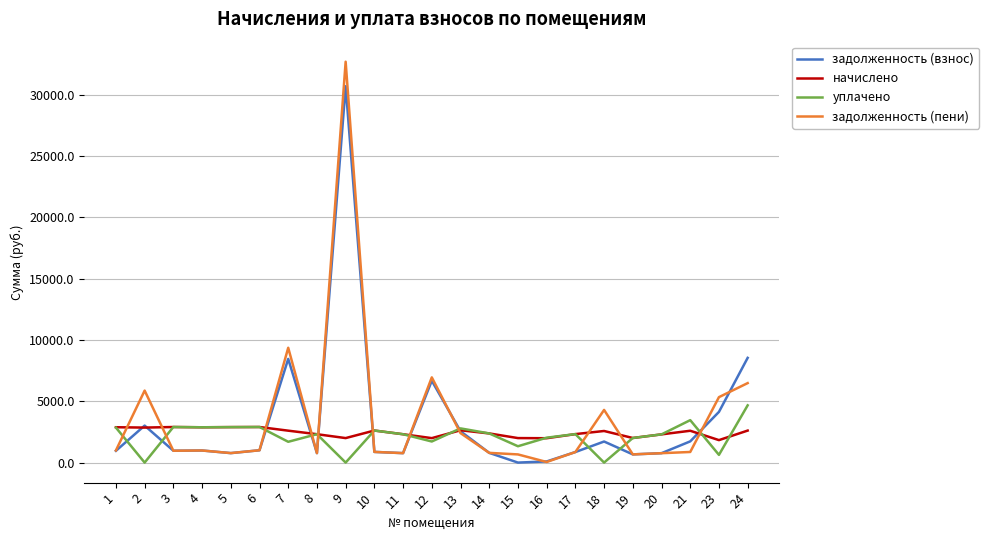

Is this an area chart (filled region under the line)?

No